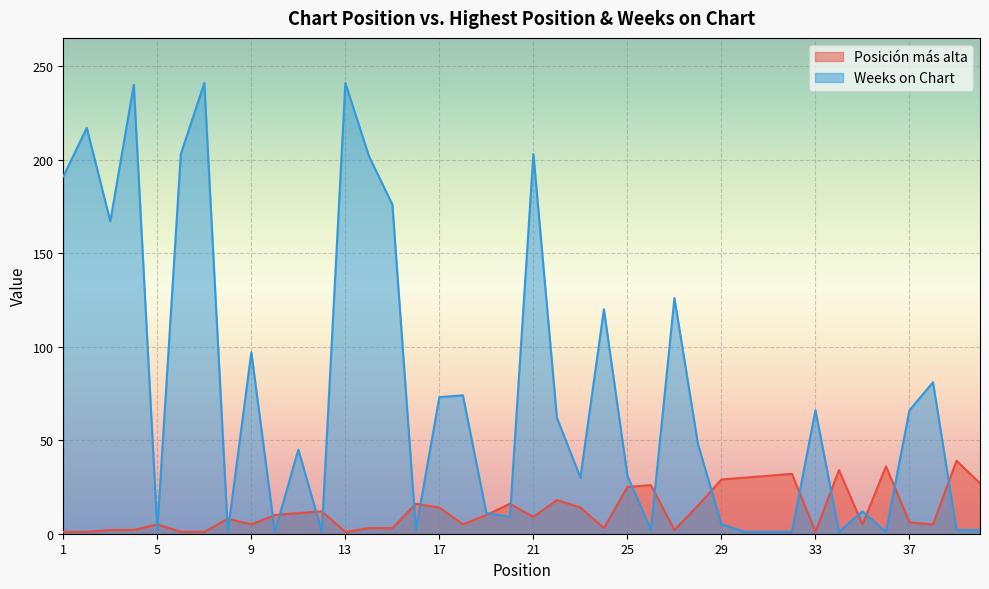

At which category does the chart reach its minimum across all series?

1